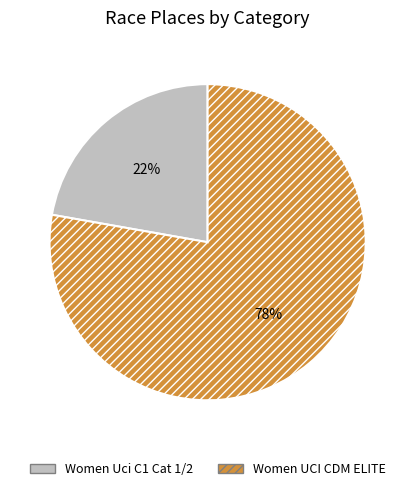

Which slice is the smallest?

Women Uci C1 Cat 1/2